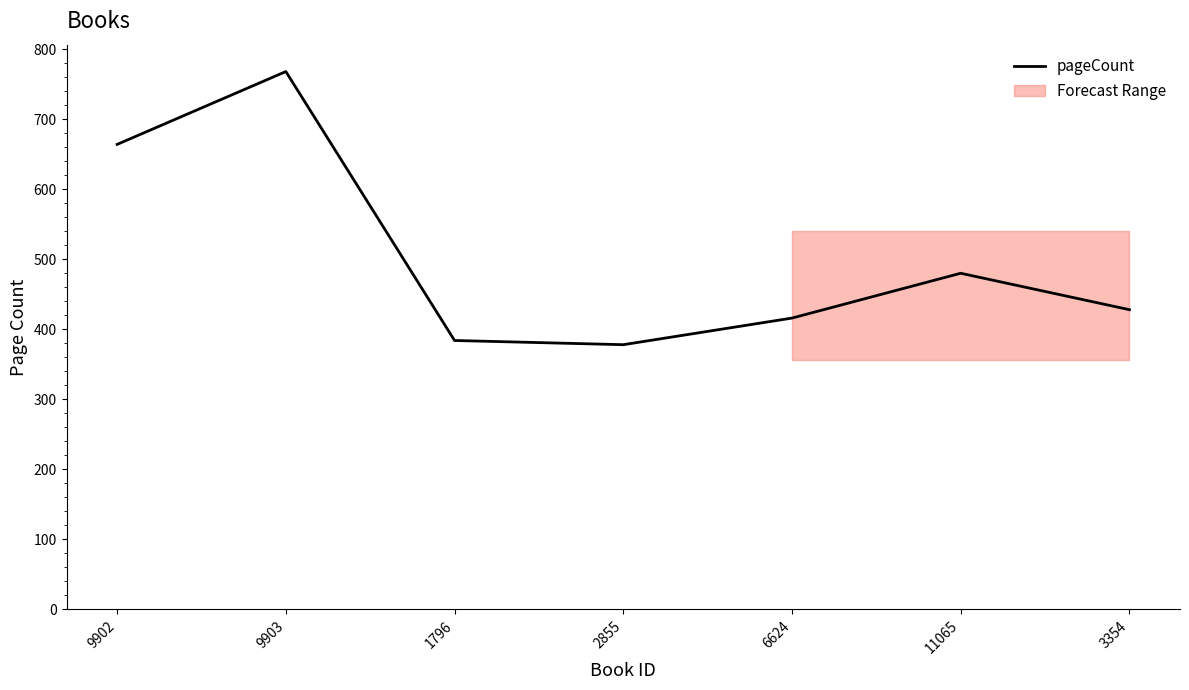

Count the number of categories in the chart.

7